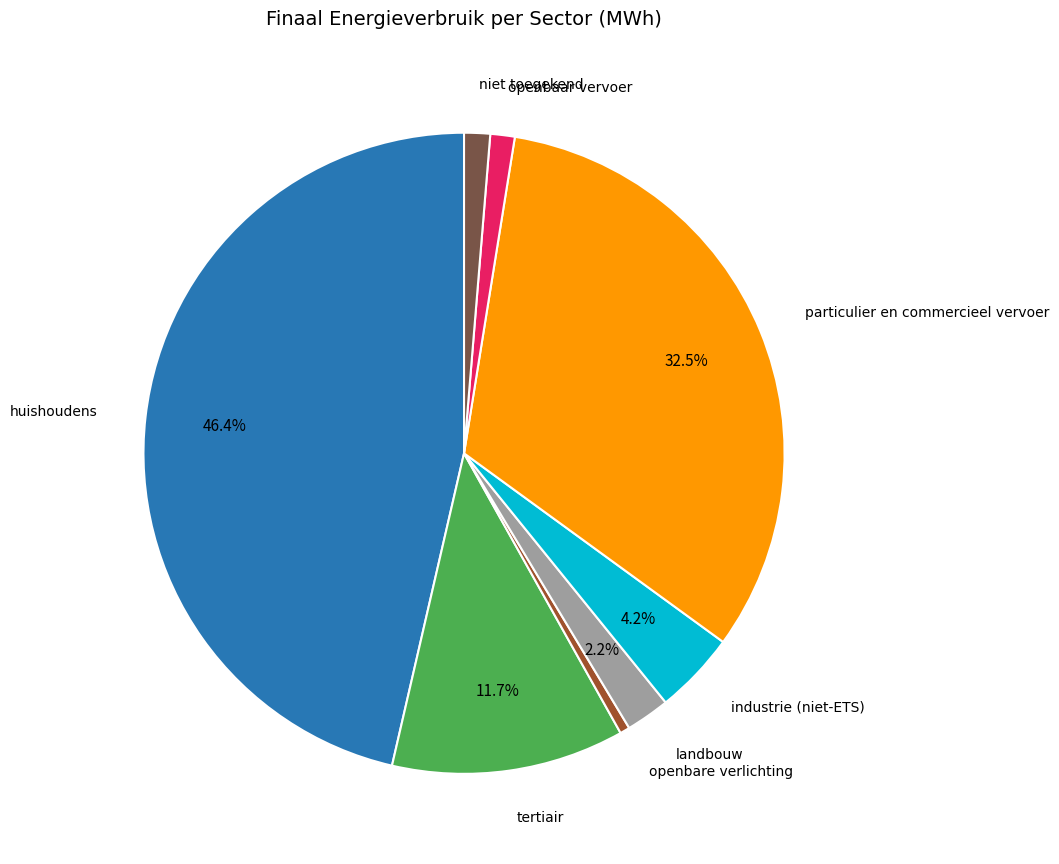

Is there any slice that represents more than half of the pie?

No